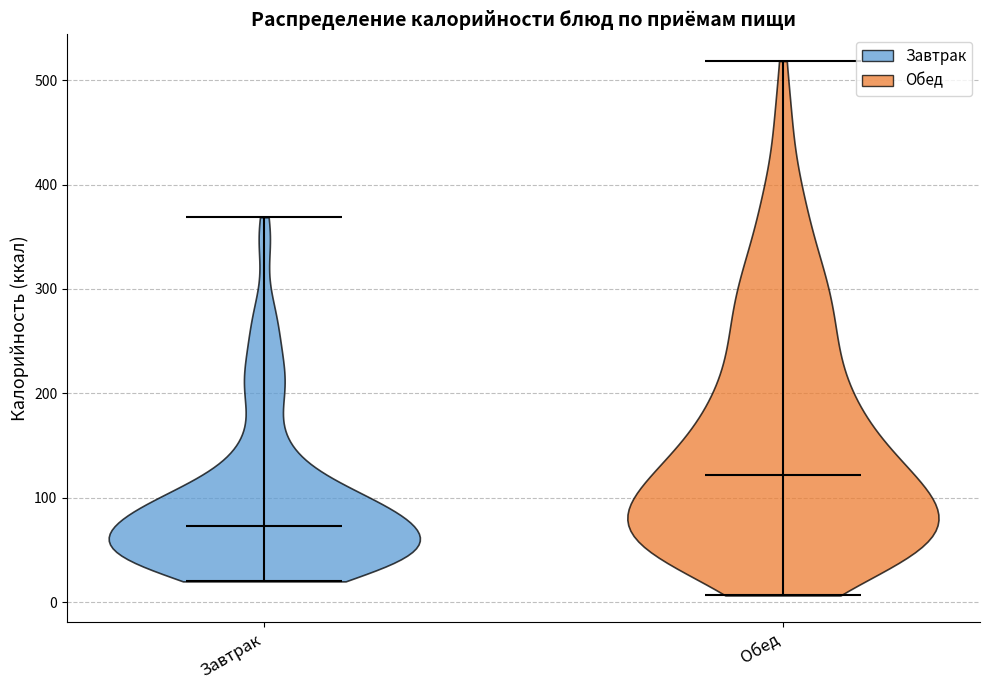

Where does the median line of the violin for Завтрак sit on the y-axis? The values are not printed on the chart, so give them approximately, as read against the axis.

70